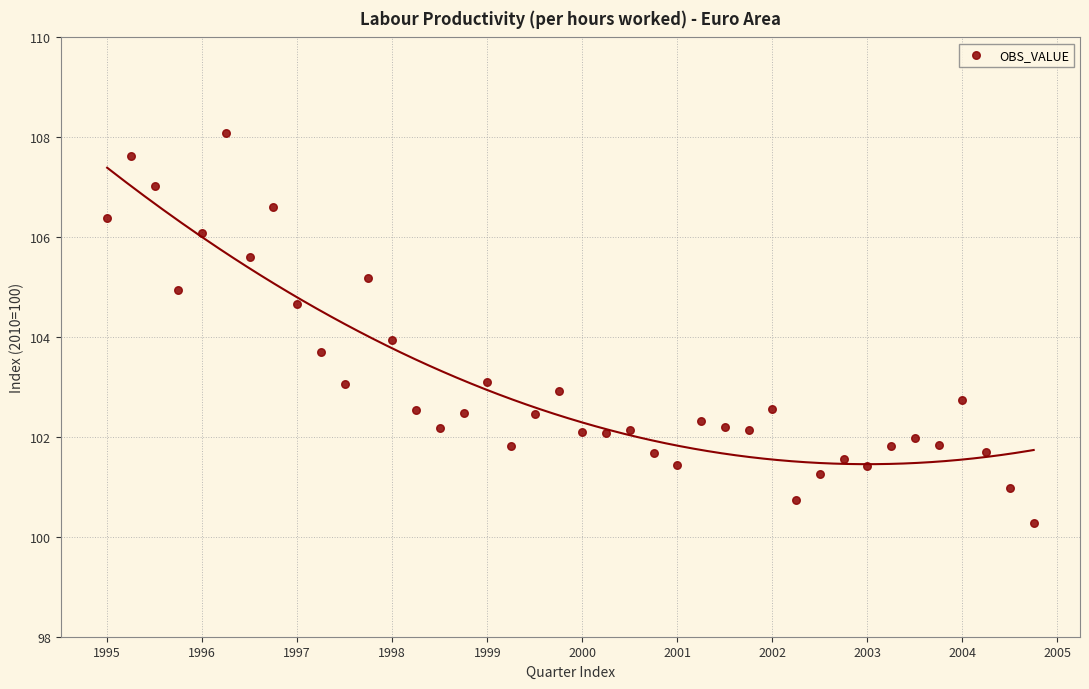

What is the range of Y values (max minus min)?

7.8